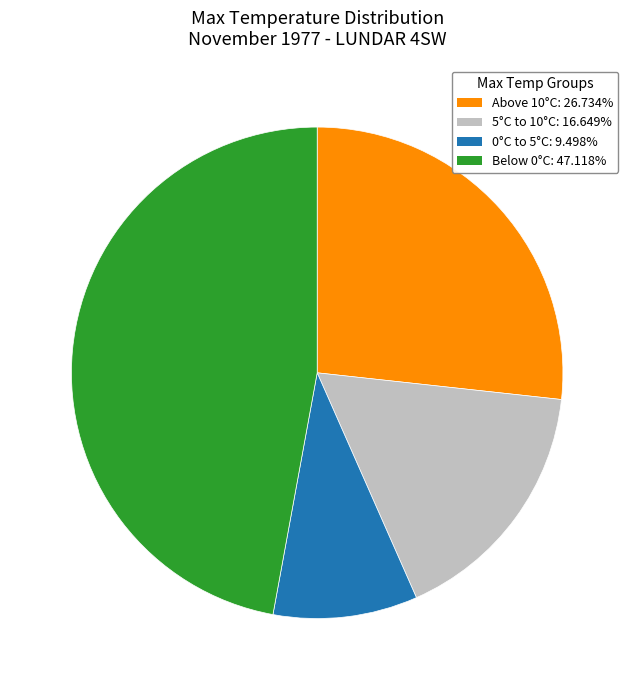

Is there any slice that represents more than half of the pie?

No